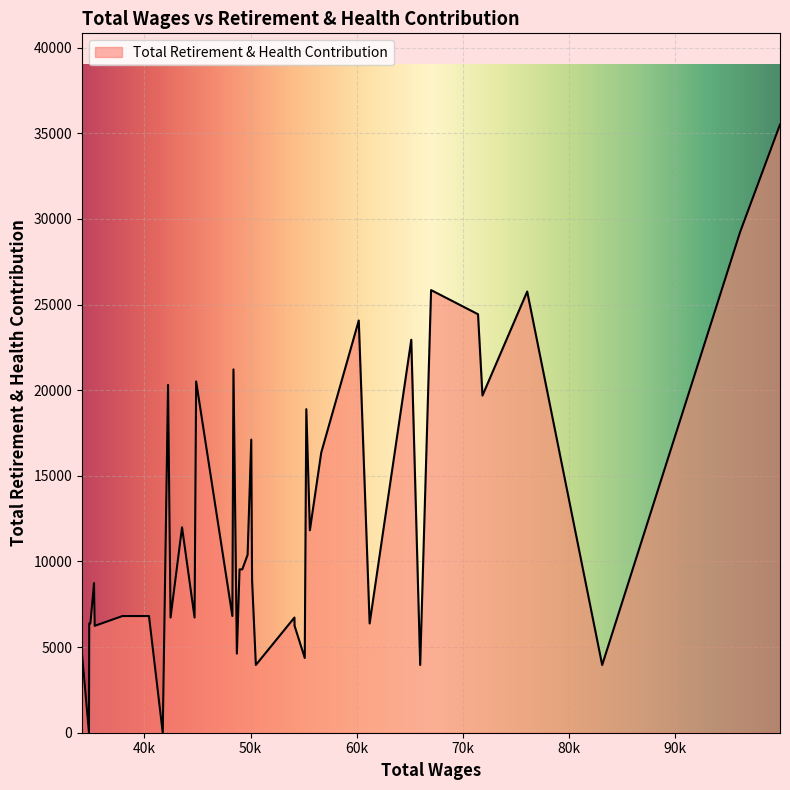

What is the maximum value shown in the chart?

35509